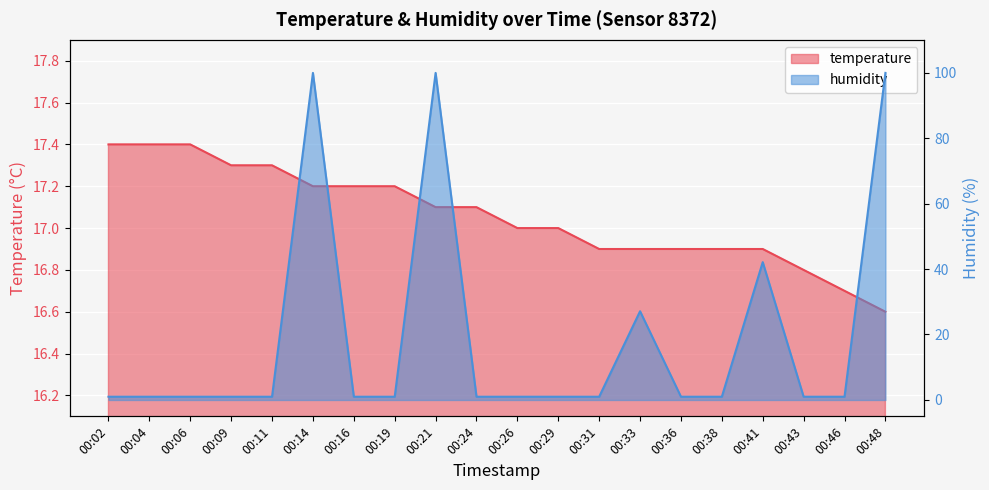

What is the difference between the maximum and minimum values in the humidity series?

98.9